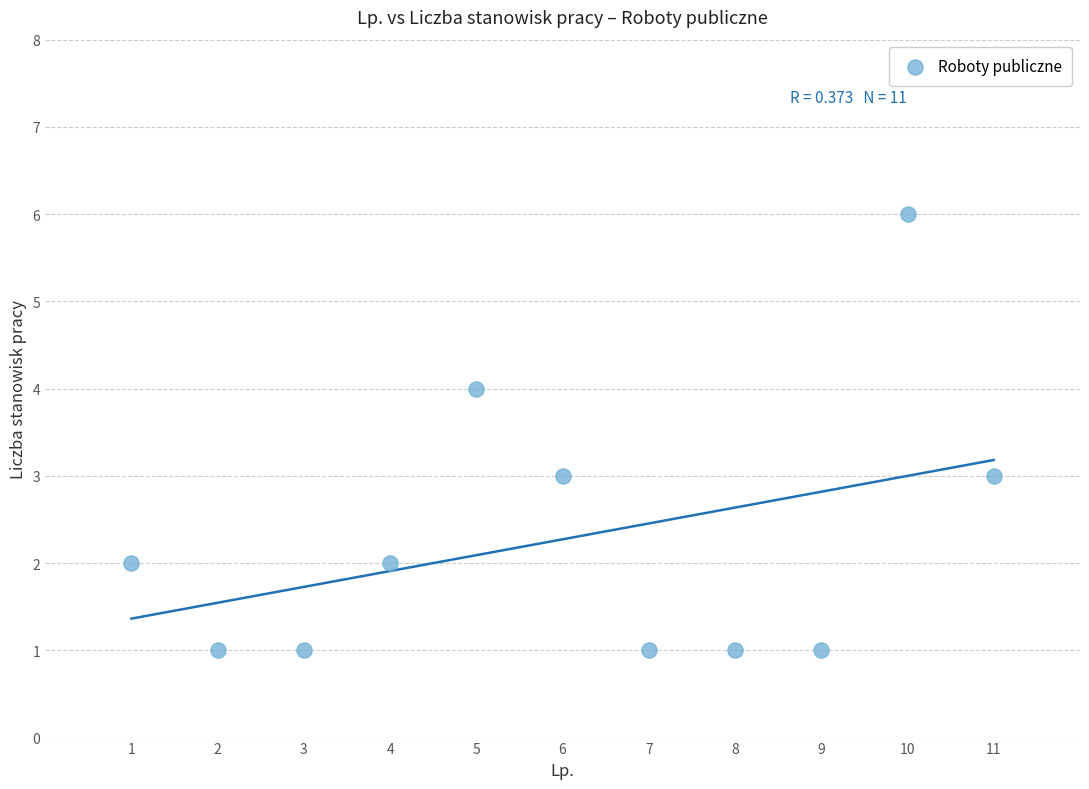

What is the range of Y values (max minus min)?

5